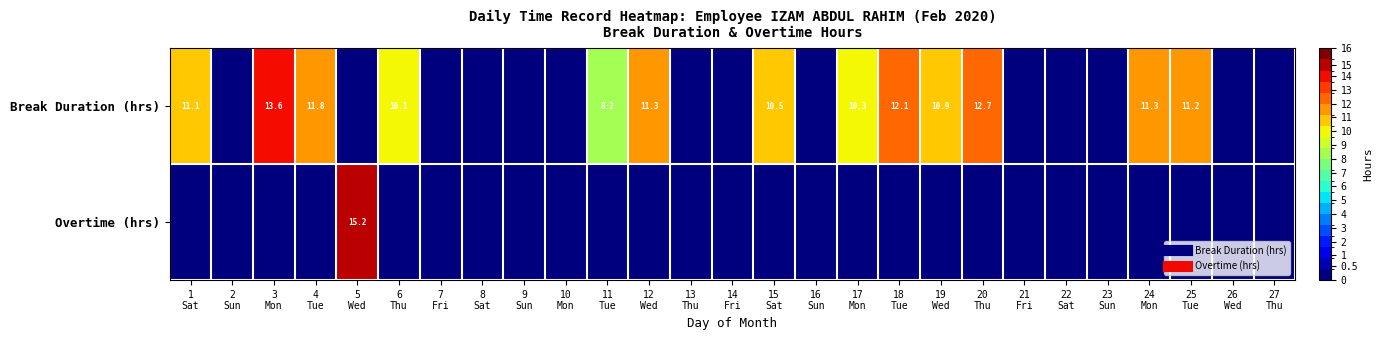

The Overtime (hrs) series shows 0.0 at 9 Sun. True or false?

True